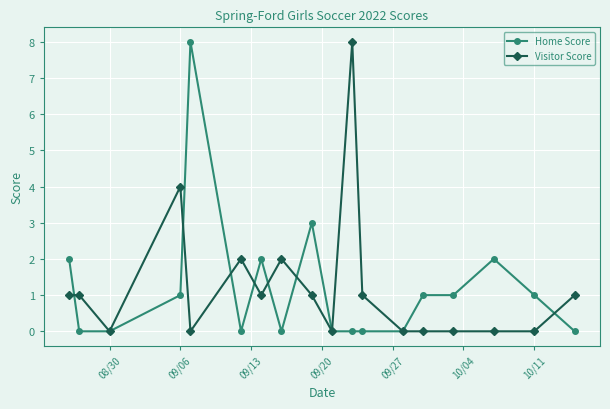

True or false: Home Score has more than 0 interior local peaks.

True